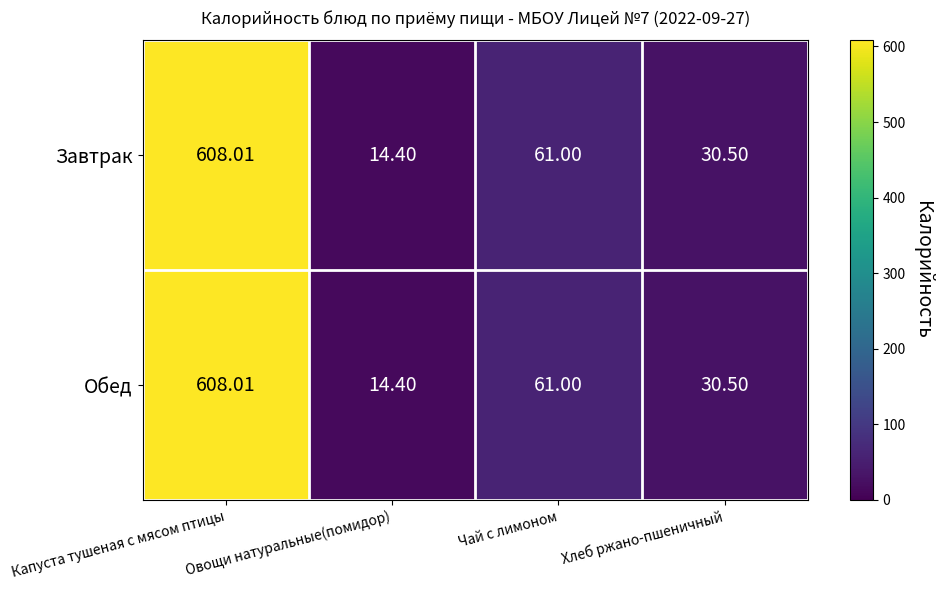

Where does the Завтрак series first go above 61?

Капуста тушеная с мясом птицы